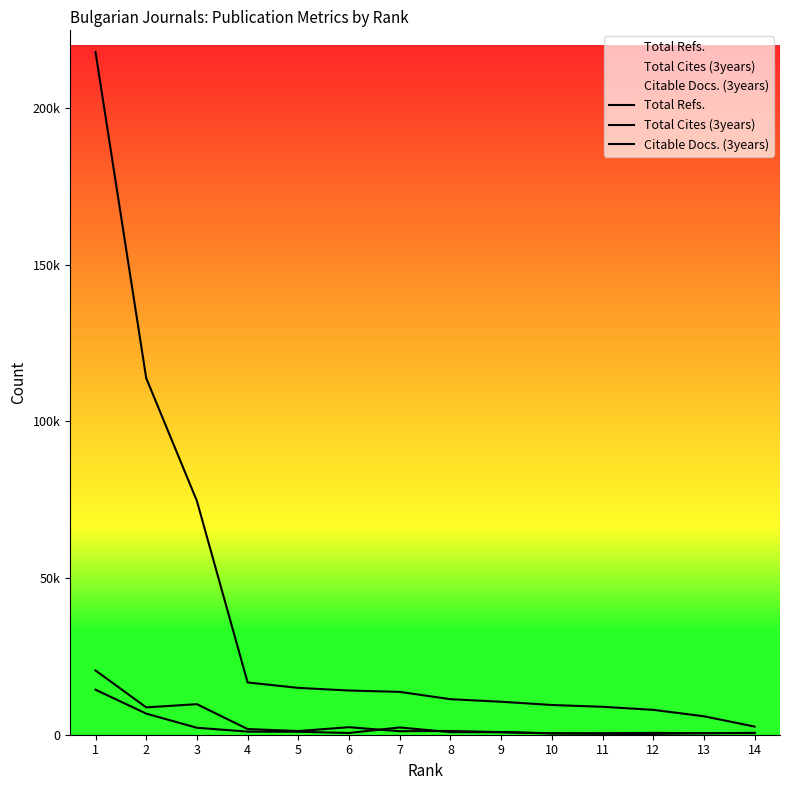

True or false: Total Refs. and Total Cites (3years) intersect in this chart.

False